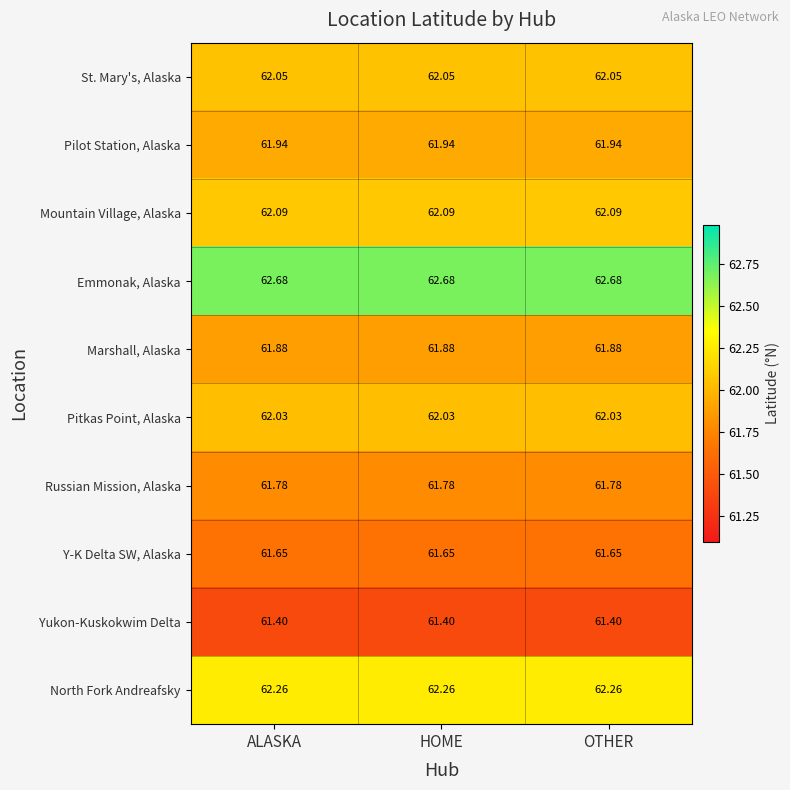

Which series has the largest total across all categories?

Emmonak, Alaska